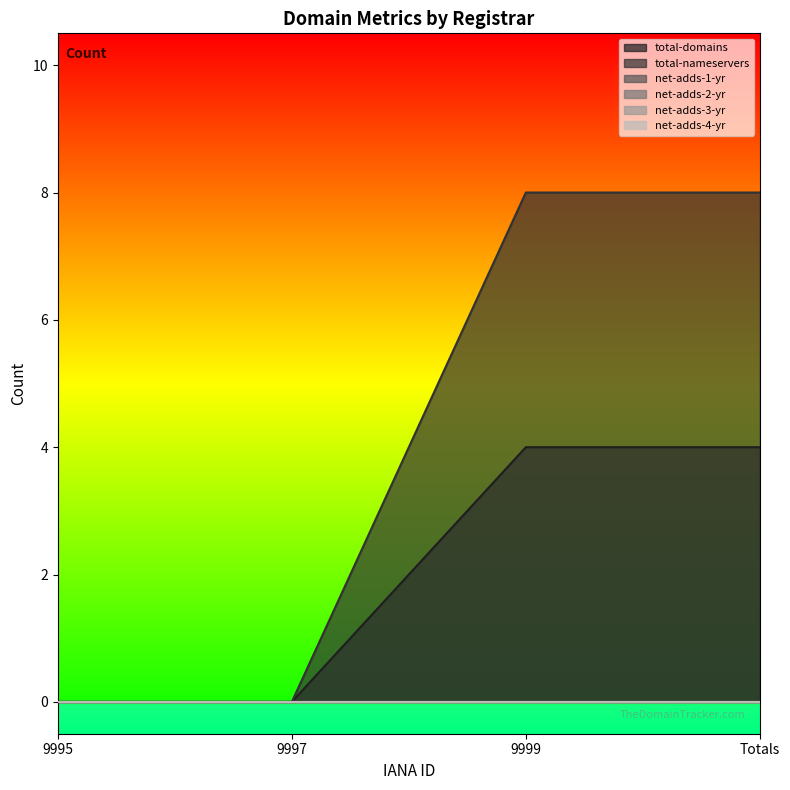

At which label does total-domains reach its minimum?

9995